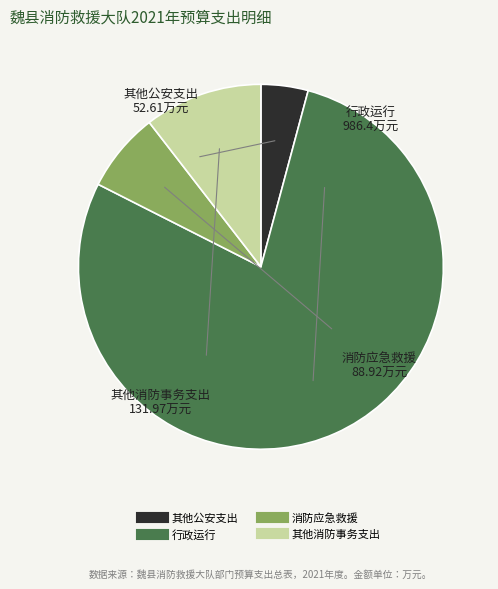

True or false: 其他消防事务支出 accounts for 19% of the total.

False